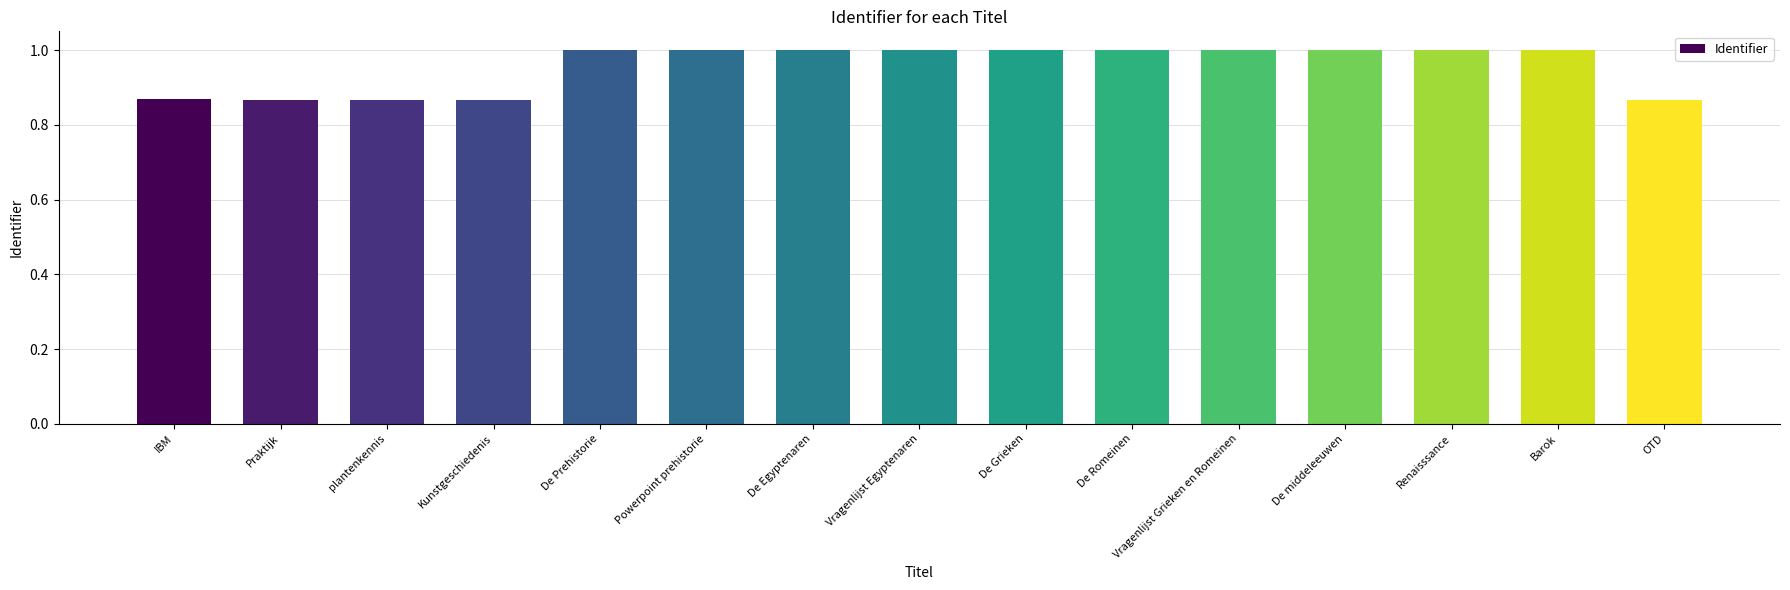

What is the label of the 13th bar from the right?

plantenkennis